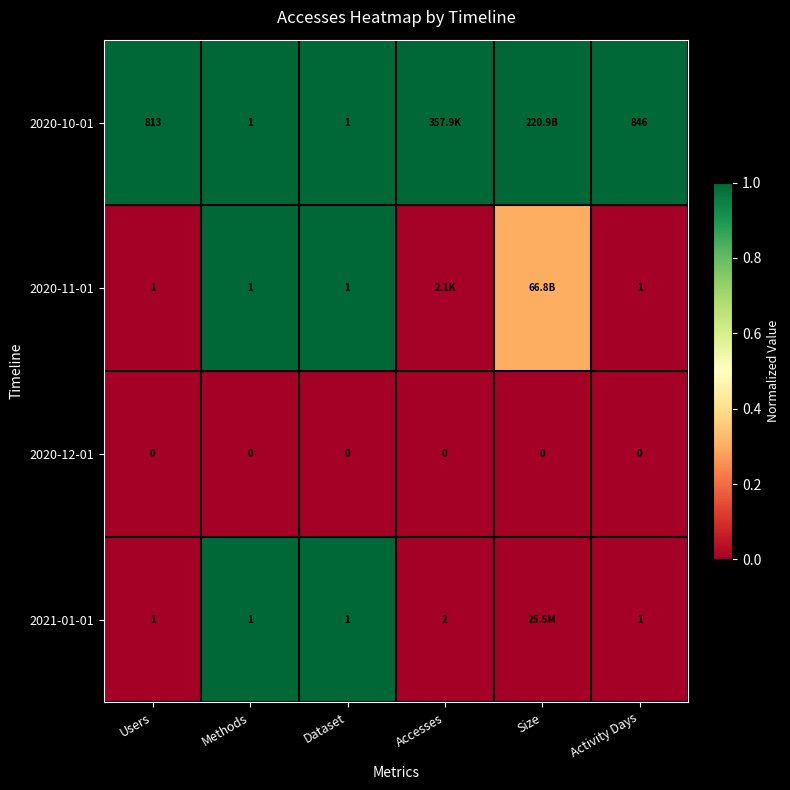

Is it true that 2020-10-01 equals 1.6 at Users?

False